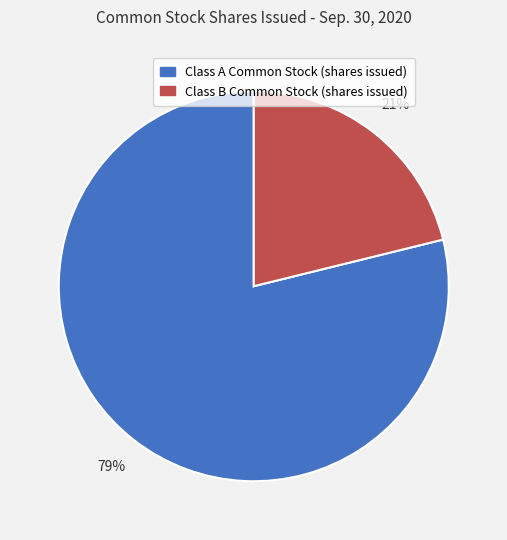

Which has a higher value, Class B Common Stock (shares issued) or Class A Common Stock (shares issued)?

Class A Common Stock (shares issued)